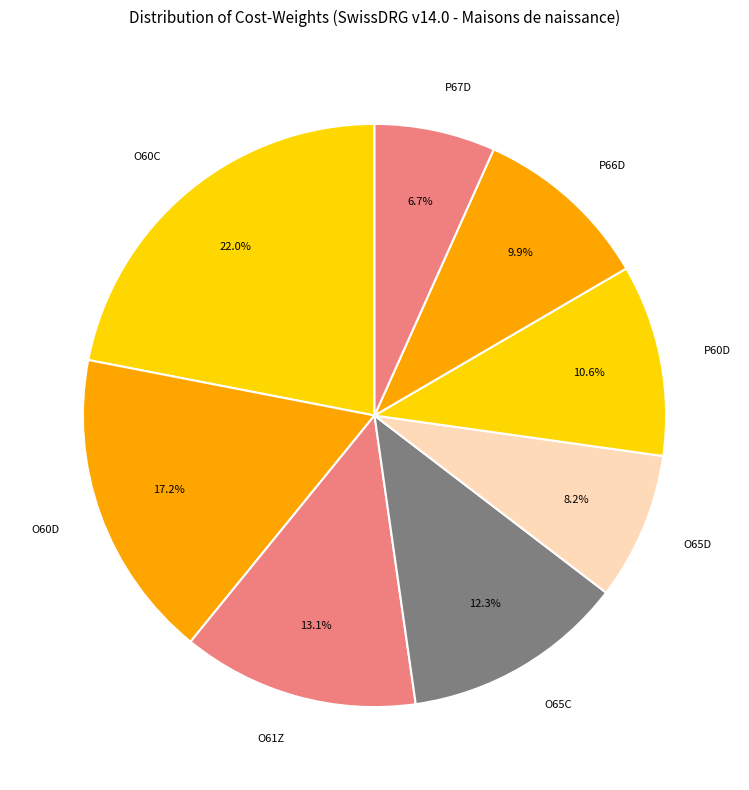

Is the sum of P60D and O65D greater than half?

No